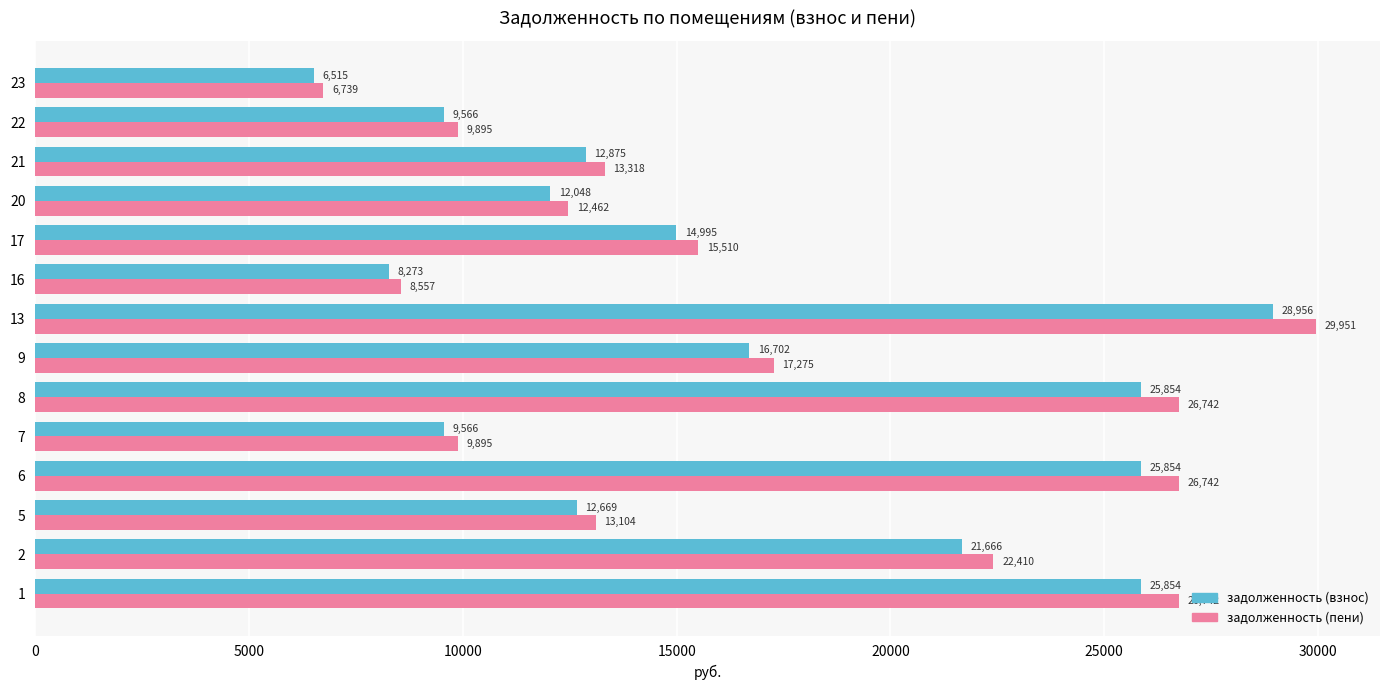

What is the difference between the highest and lowest values at 8?

888.0